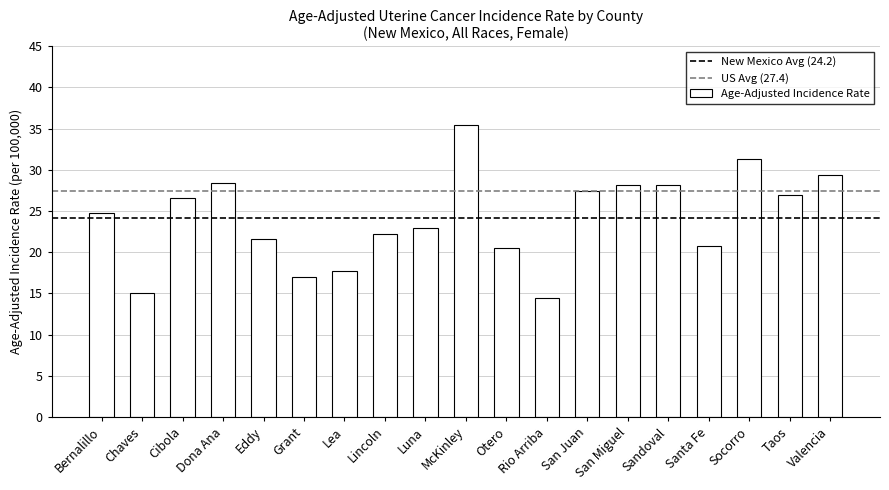

Read the value at McKinley.

35.4